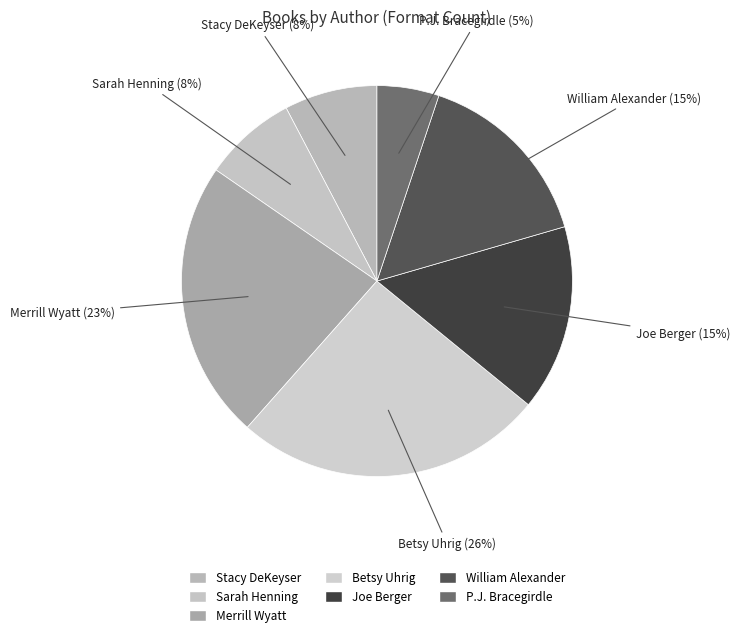

Count the number of slices in the pie.

7